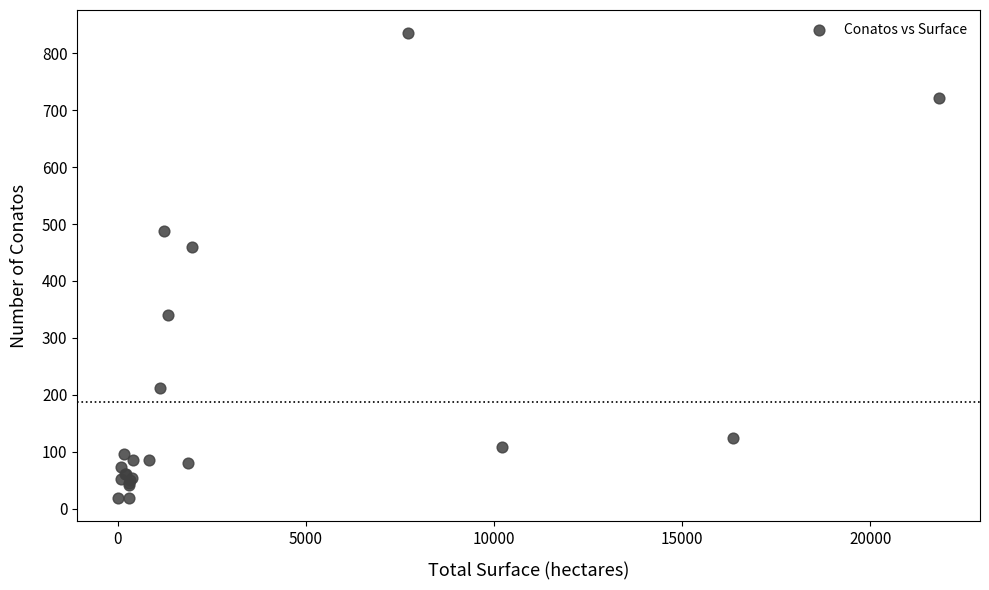

What Y value in the scatter plot is closest to 427?

459